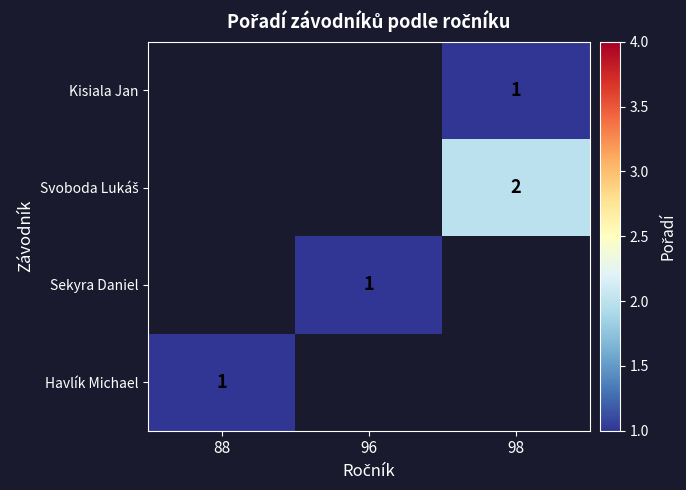

Is it true that Kisiala Jan equals 1 at 98?

True